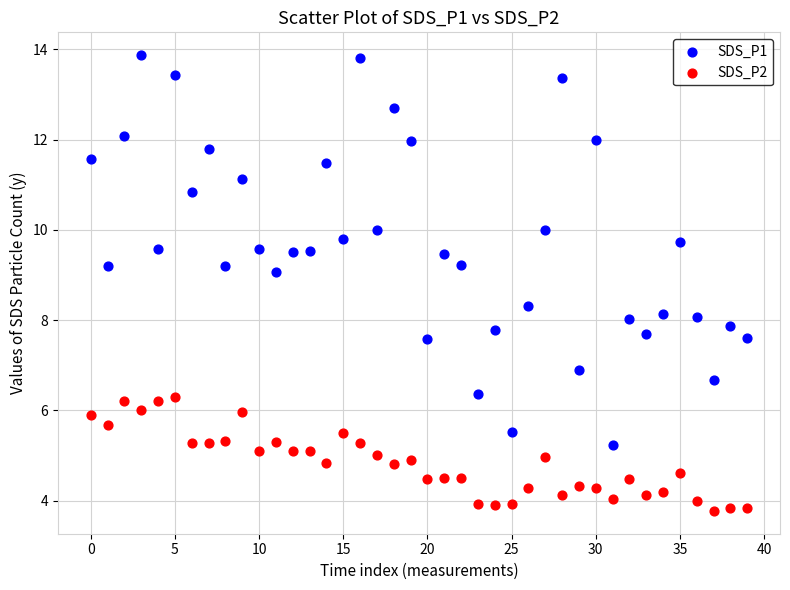

Which series has the widest spread of Y values?

SDS_P1